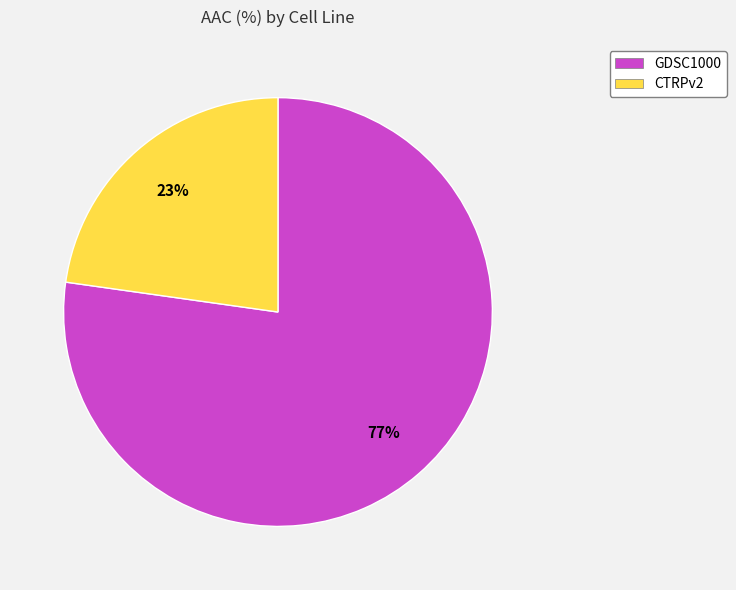

Which slice represents more than half of the pie?

GDSC1000